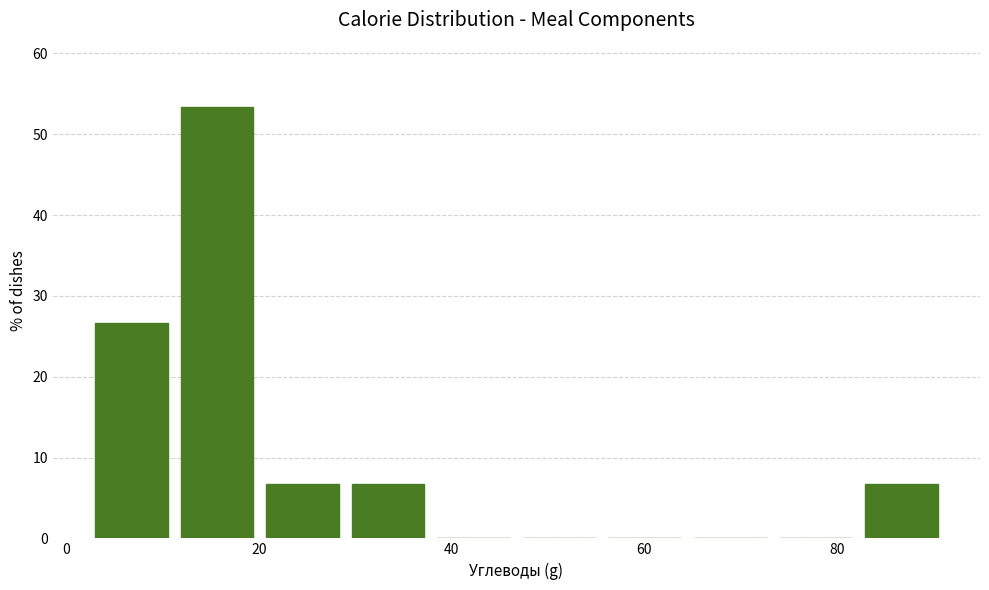

Over which range of the x-axis is the bar tallest?

12 to 20